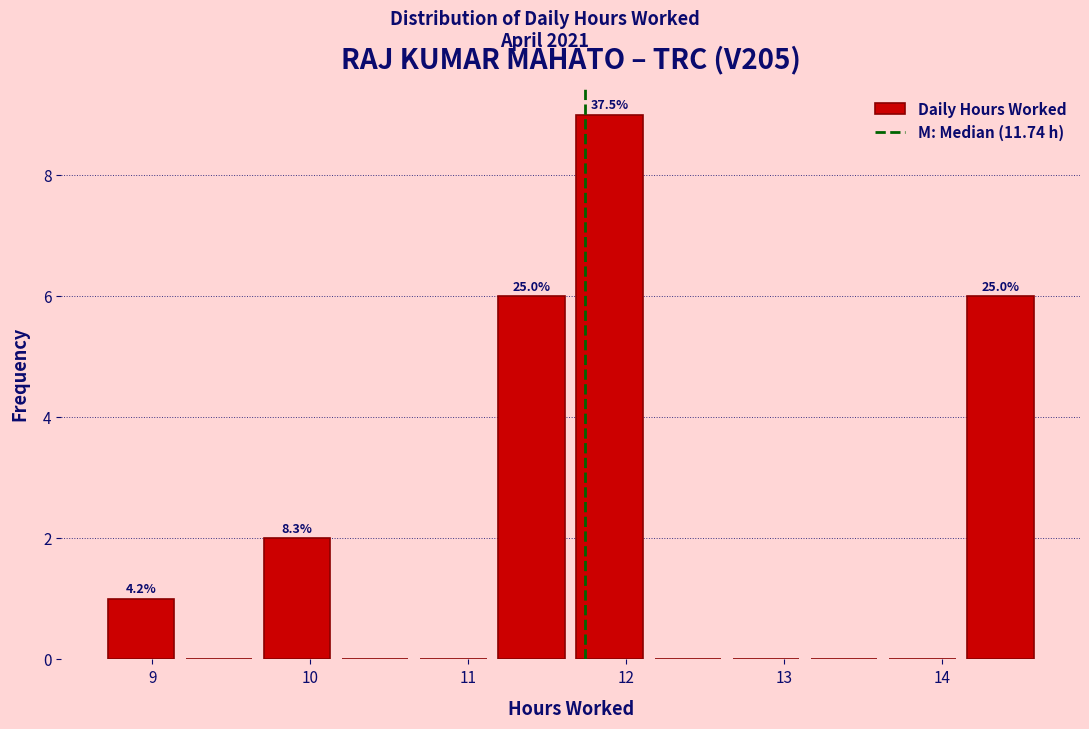

Which range on the x-axis has the tallest bar?

11.7 to 12.1